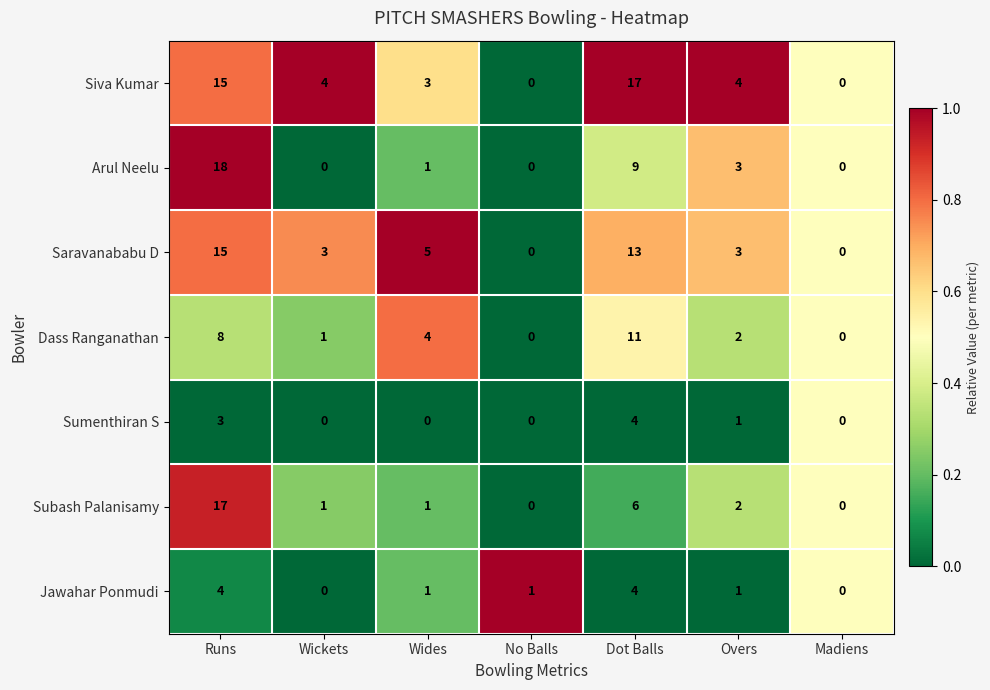

Is it true that Sumenthiran S equals 2 at Wickets?

False